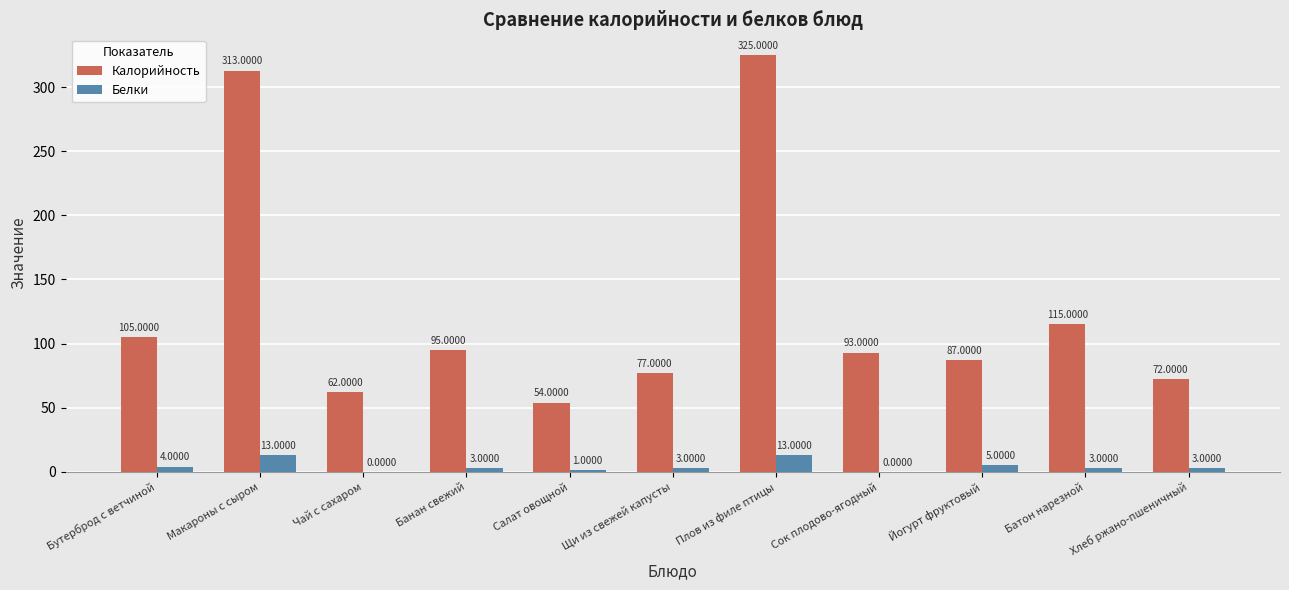

Count the number of categories in the chart.

11